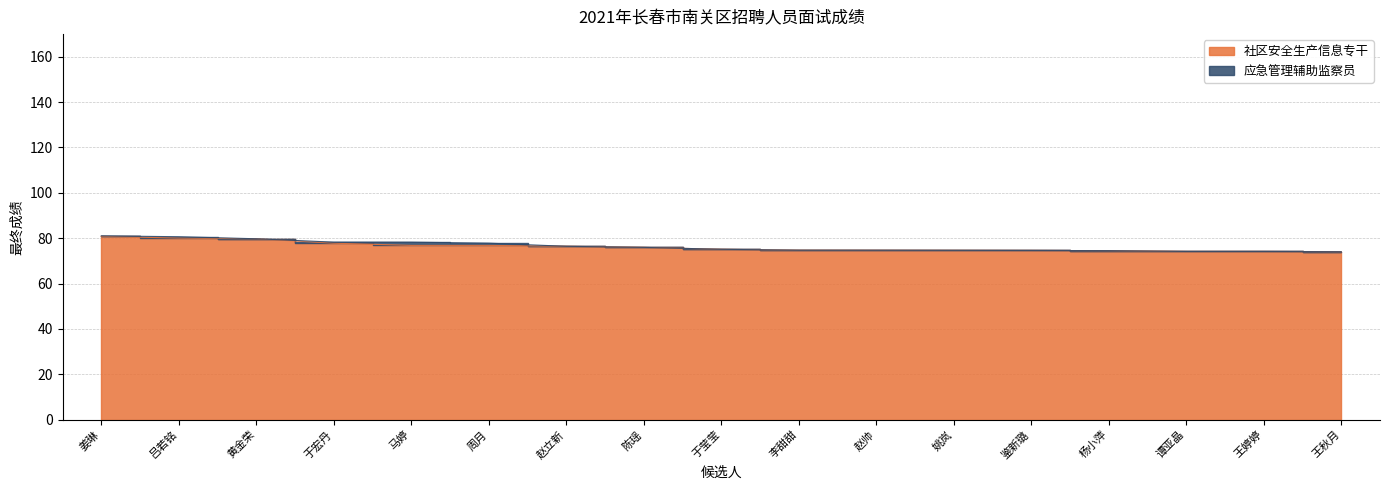

Which label corresponds to the largest value in the chart?

姜琳